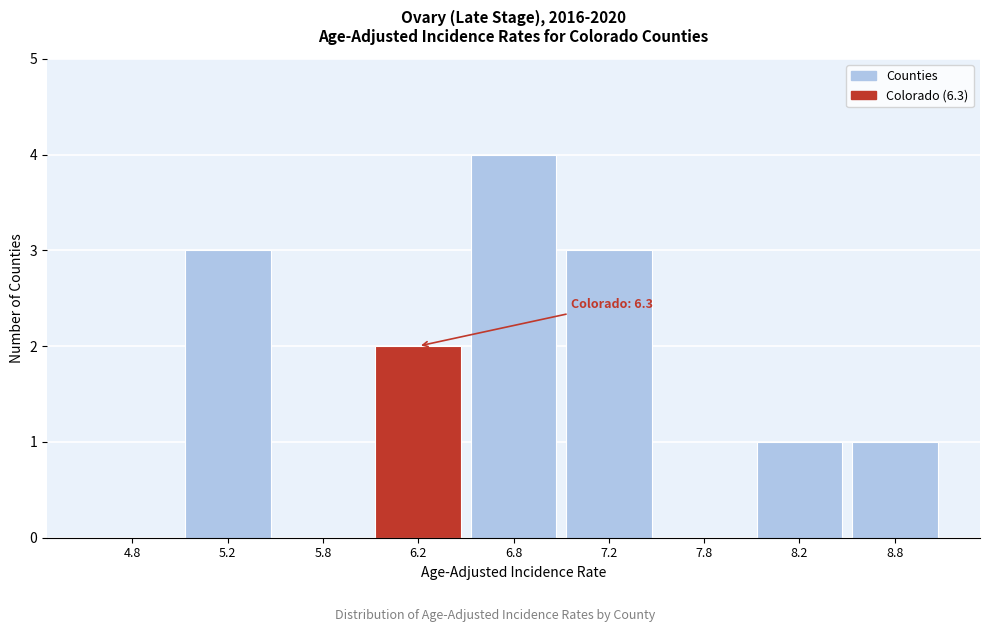

Reading left to right, what are all the values shown in this chart?

4.8=0	5.2=3	5.8=0	6.2=2	6.8=4	7.2=3	7.8=0	8.2=1	8.8=1